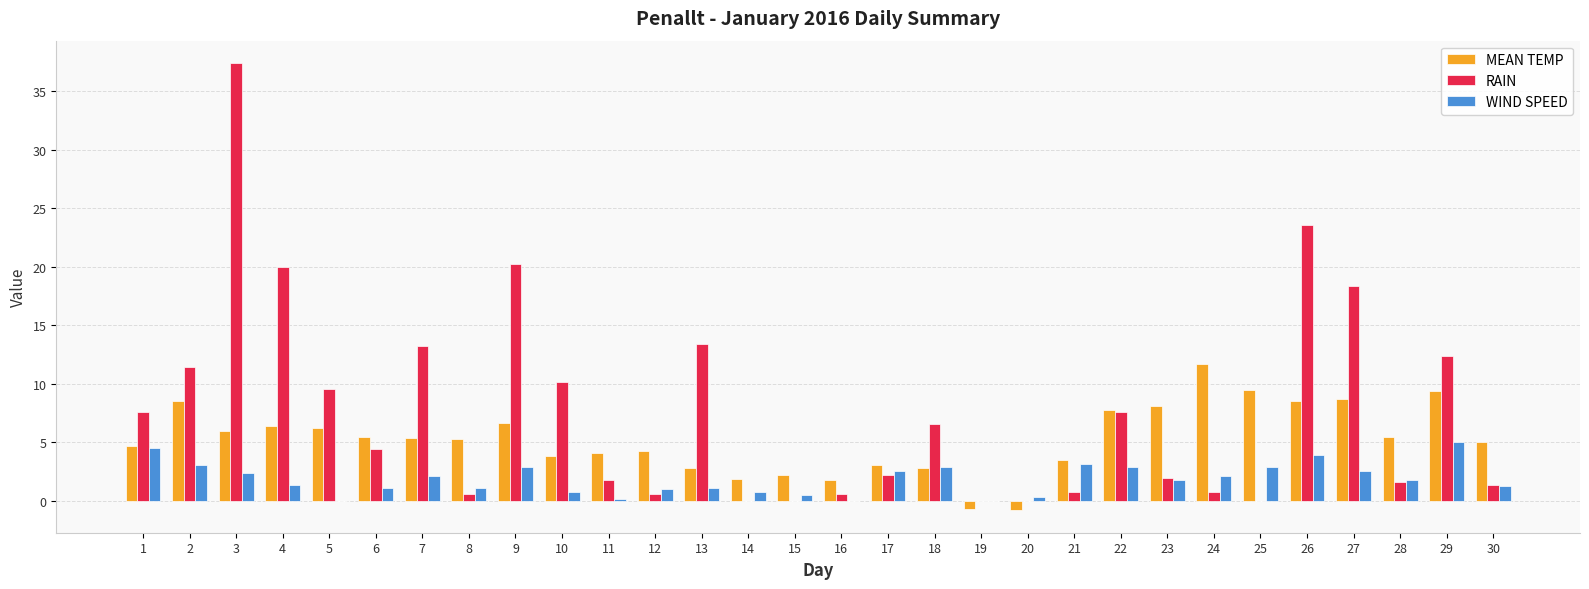

How many groups of bars are there?

30